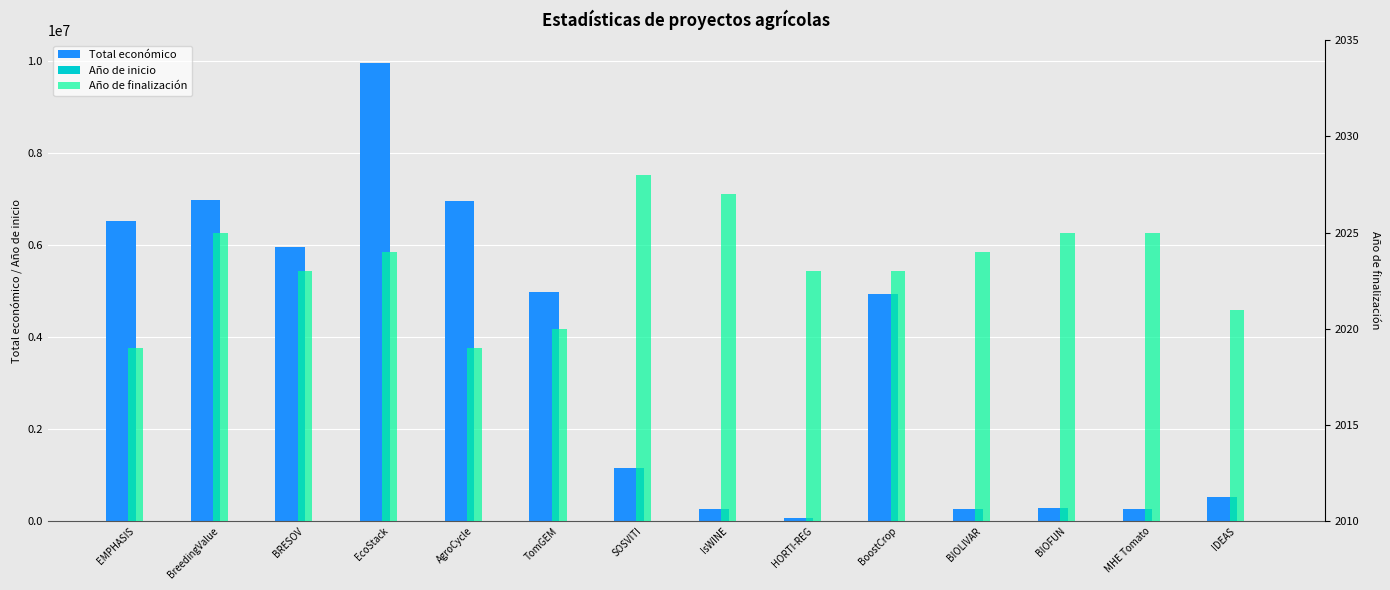

What is the label of the 9th bar from the right?

TomGEM